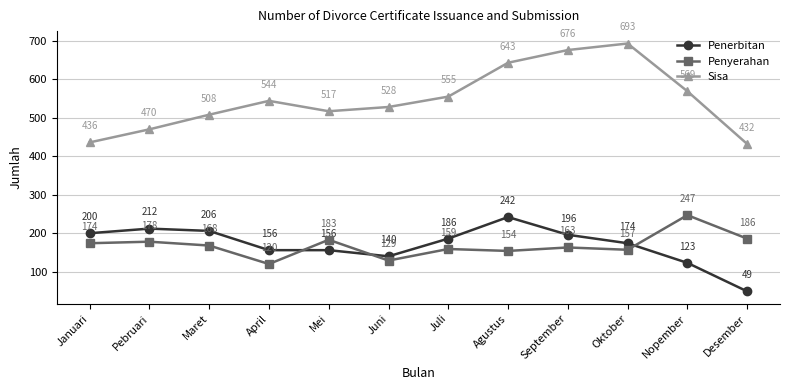

Reading left to right, transcribe all the data shown in this chart.

Penerbitan: Januari=200	Pebruari=212	Maret=206	April=156	Mei=156	Juni=140	Juli=186	Agustus=242	September=196	Oktober=174	Nopember=123	Desember=49
Penyerahan: Januari=174	Pebruari=178	Maret=168	April=120	Mei=183	Juni=129	Juli=159	Agustus=154	September=163	Oktober=157	Nopember=247	Desember=186
Sisa: Januari=436	Pebruari=470	Maret=508	April=544	Mei=517	Juni=528	Juli=555	Agustus=643	September=676	Oktober=693	Nopember=569	Desember=432